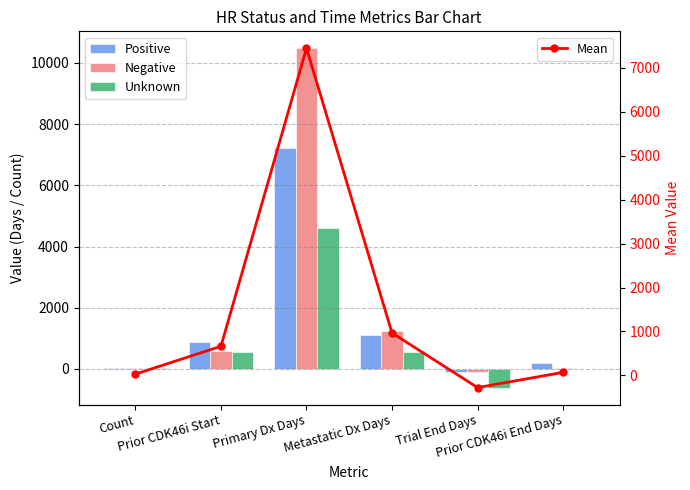

What is the spread (max minus min) of values at Prior CDK46i End Days?

168.0